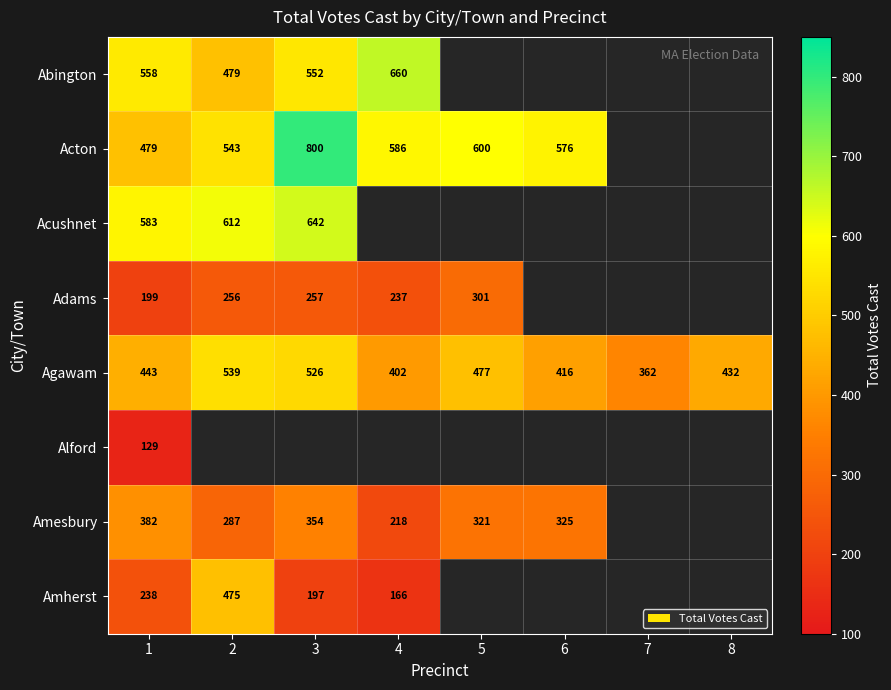

At which category is the sum across all series the highest?

3